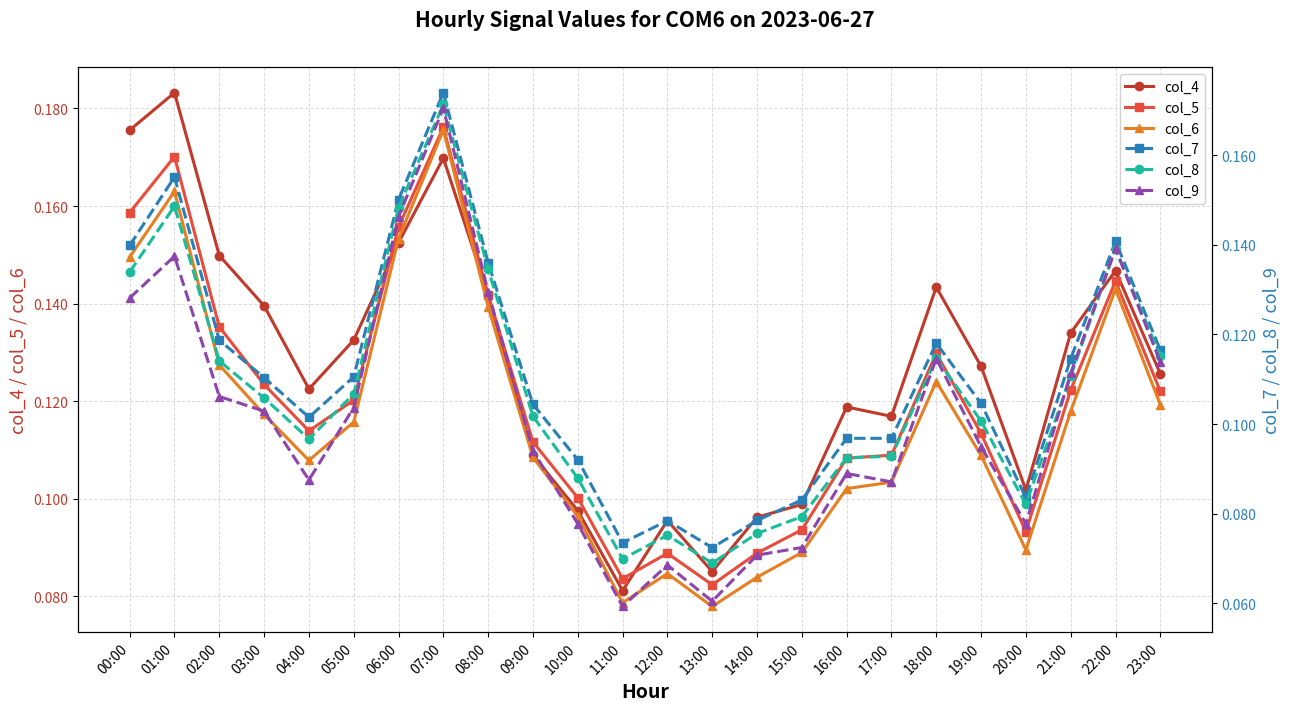

What is the average value of the col_7 series?

0.1